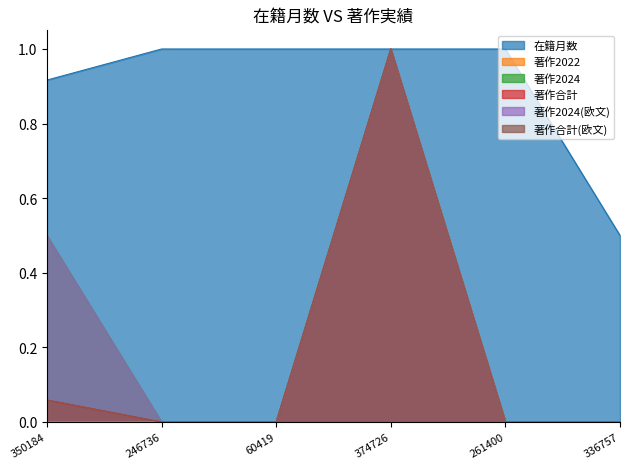

True or false: 在籍月数 and 著作2024 intersect in this chart.

False